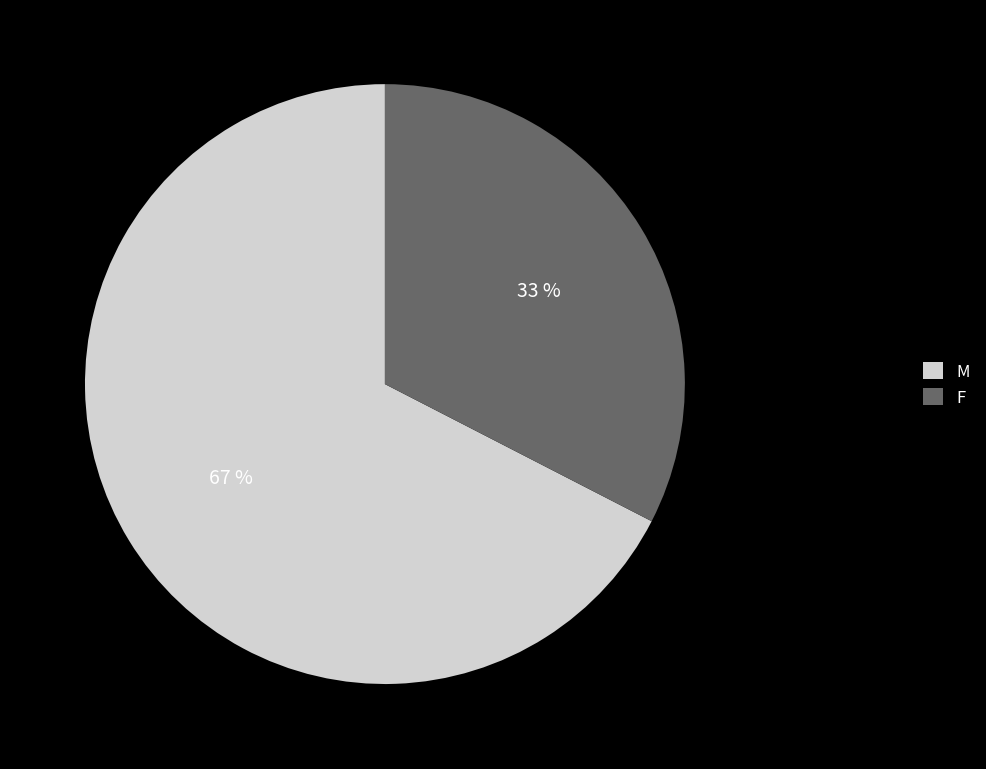

Combined, do M and F account for over 50%?

Yes